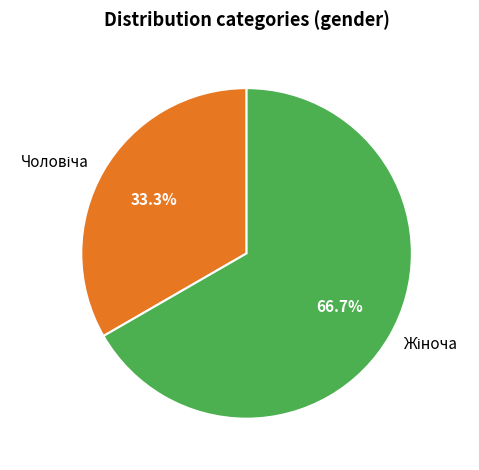

Is there any slice that represents more than half of the pie?

Yes